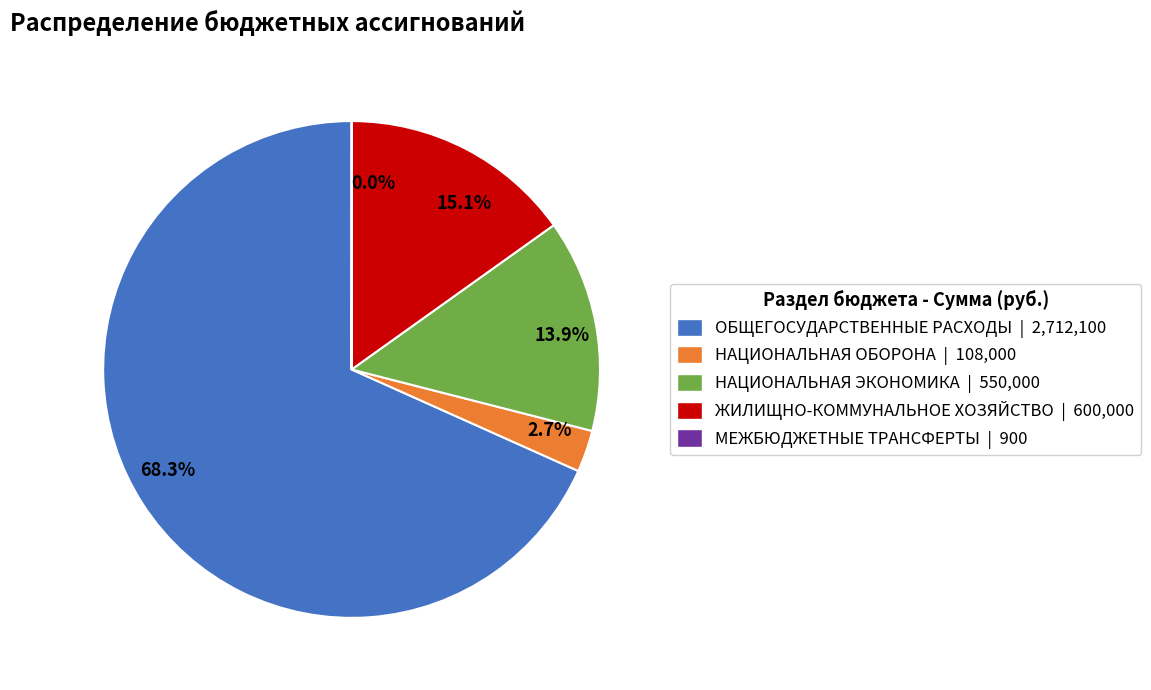

The НАЦИОНАЛЬНАЯ ЭКОНОМИКА slice represents 14% of the pie. True or false?

True